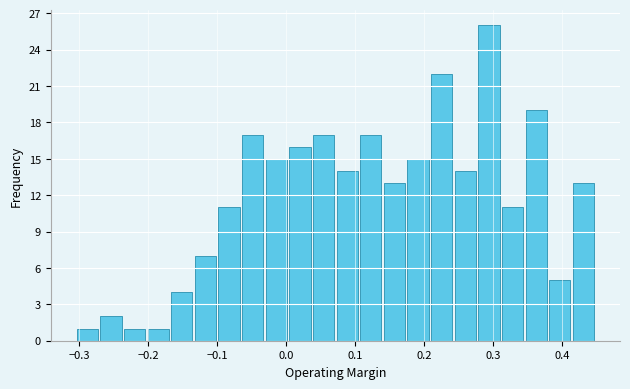

Read against the x-axis, roughly where is the centre of the tallest bar?

0.29